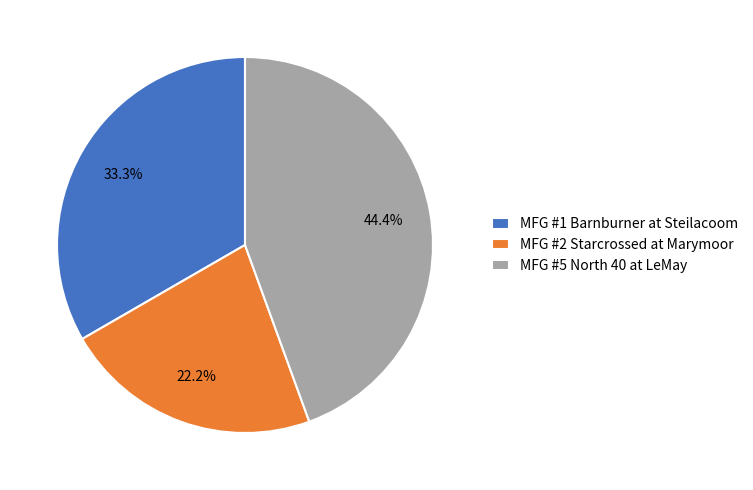

Approximately how many times larger is the value at MFG #5 North 40 at LeMay compared to MFG #1 Barnburner at Steilacoom?

1.3